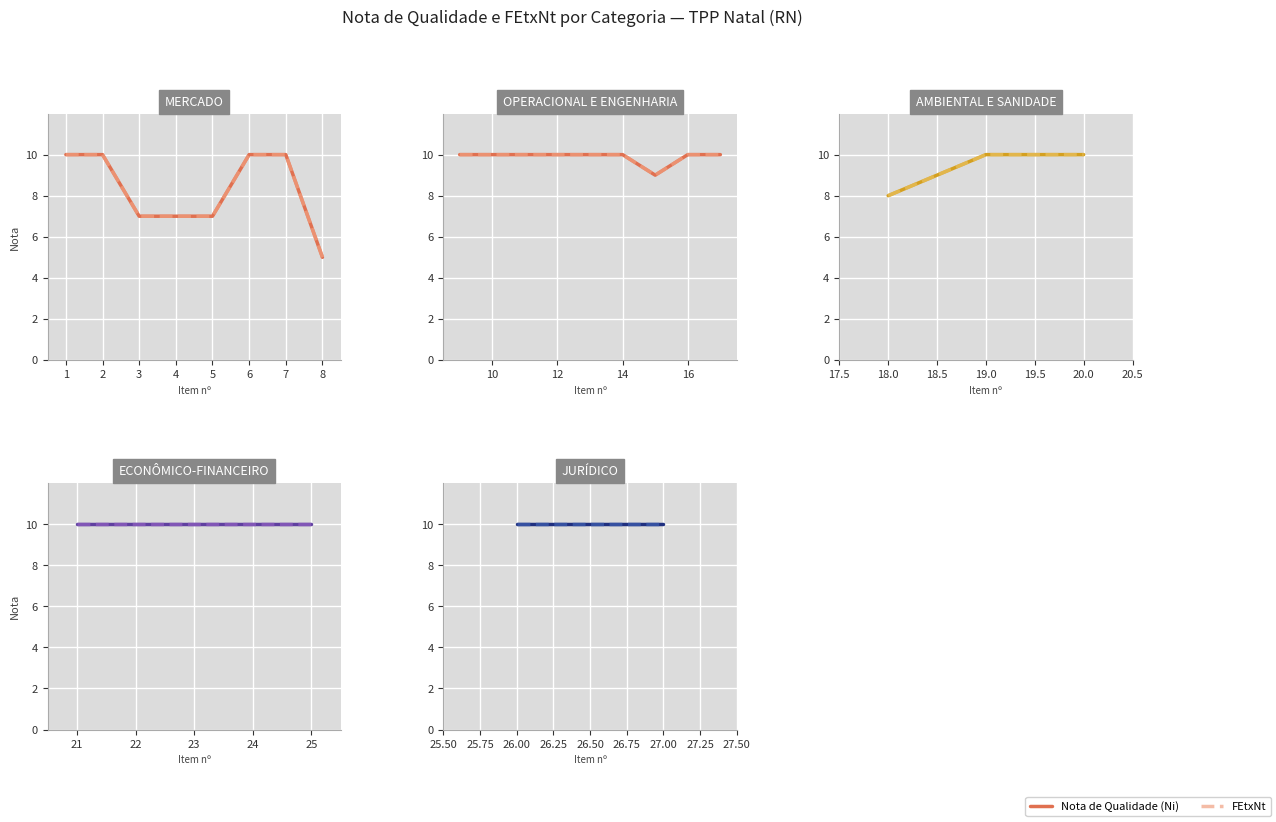

What is the maximum value shown in the chart?

10